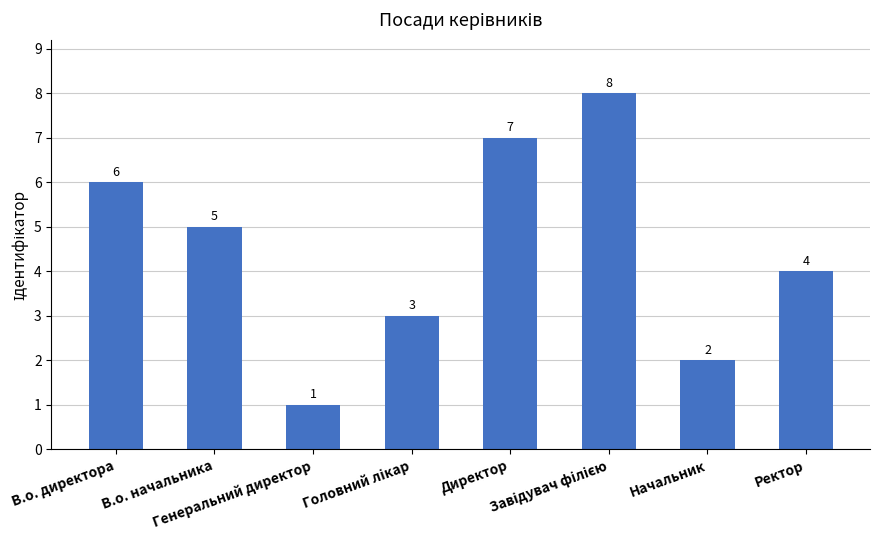

Where is the data nearest to the value 4?

Ректор